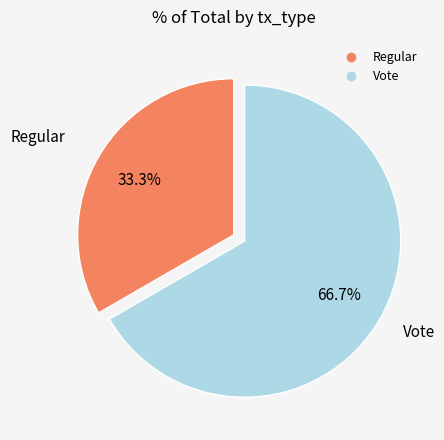

To the nearest percent, what is the difference between the Regular and Vote slice percentages?

33%